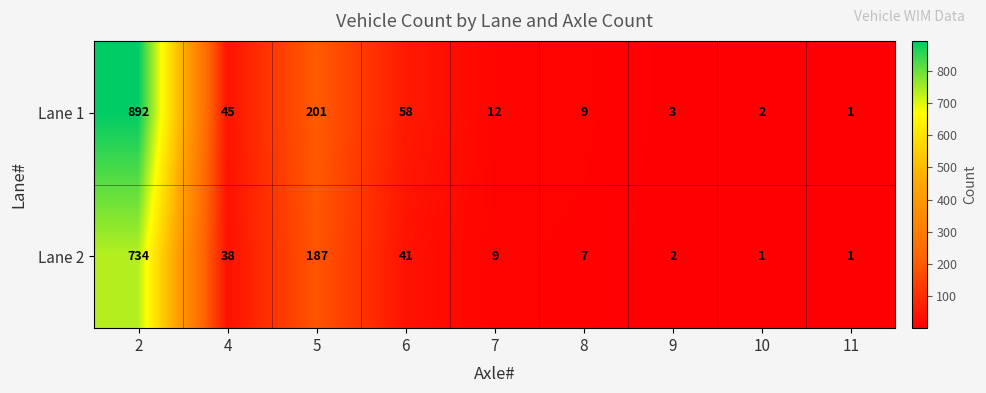

The Lane 2 series shows 55 at 6. True or false?

False